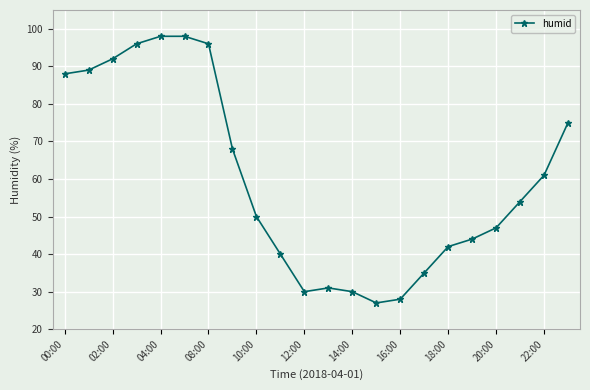

What is the value of the 16th point from the left?

35